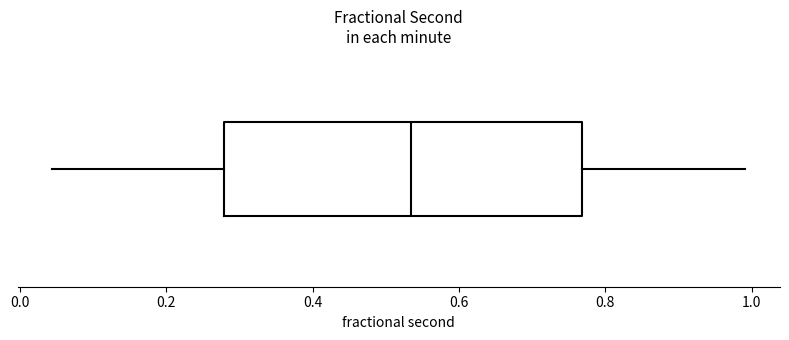

Read this box plot against the x-axis: the position of the median line, the range covered by the box, and the ends of both whiskers. The values are not printed on the chart, so give them approximately, as read against the axis.

median 0.54, box 0.28 to 0.76, whiskers 0.04 to 1.00